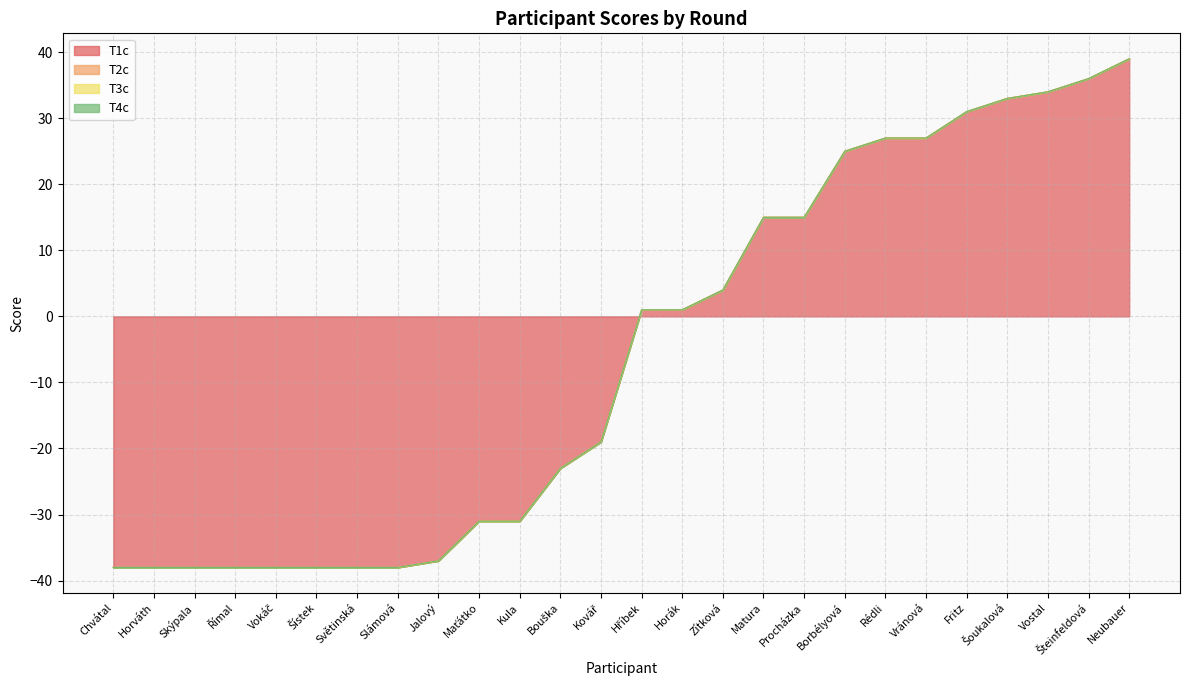

True or false: T4c and T1c intersect in this chart.

True